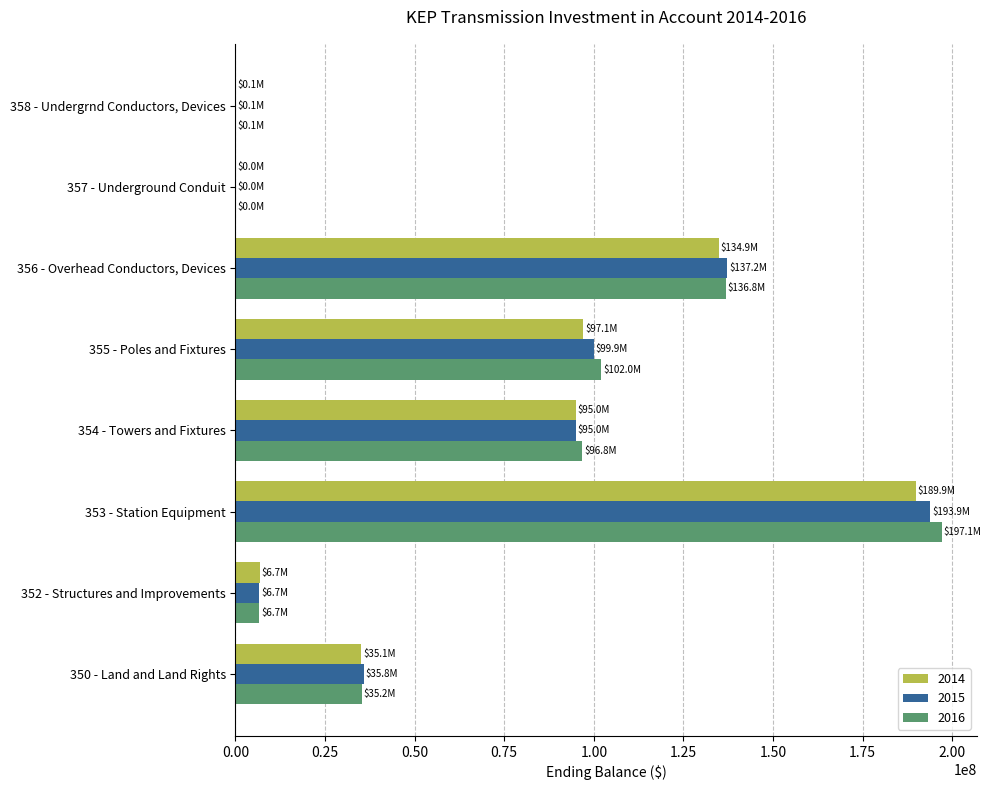

What is the sum of all 2014 values?

558801026.1